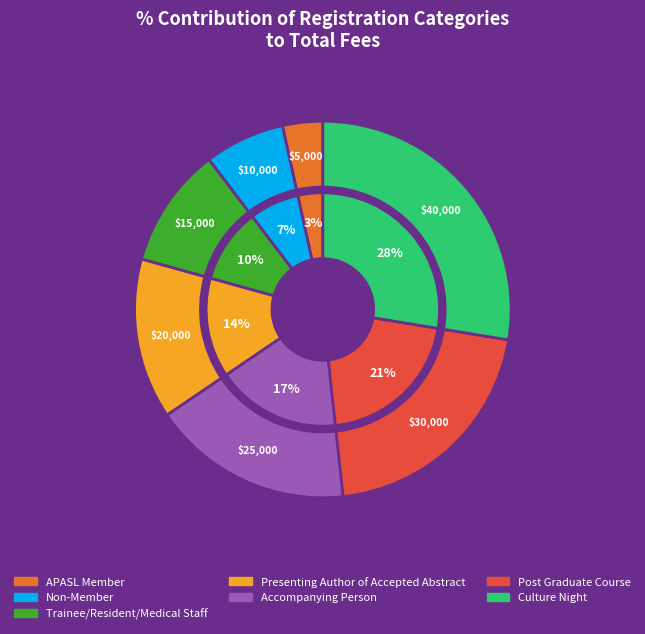

Which slice is the largest?

Culture Night